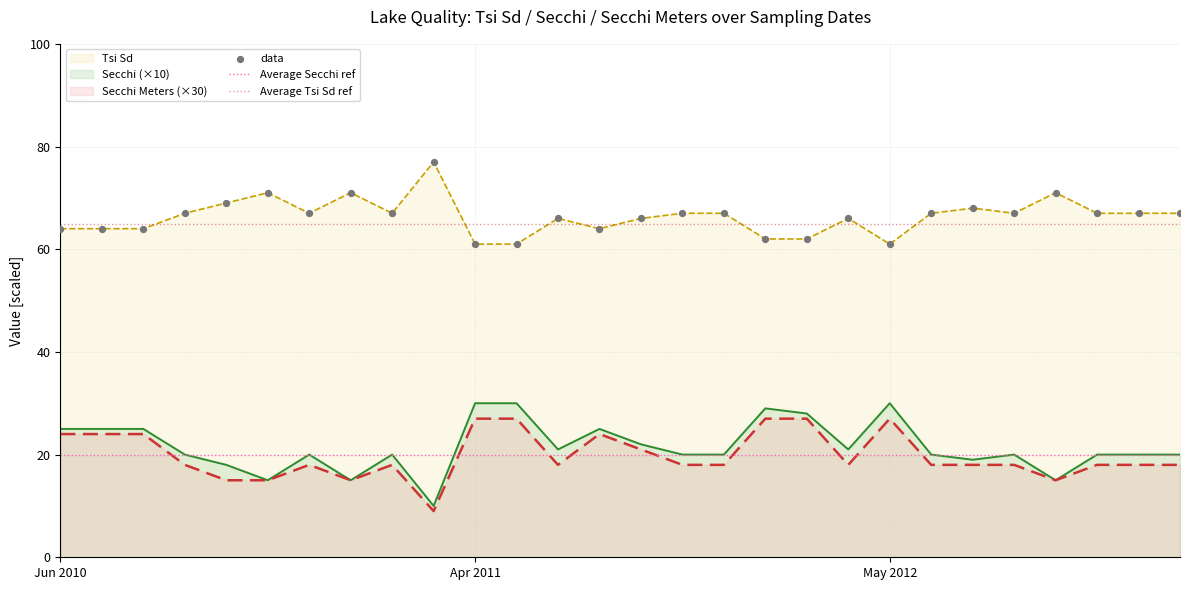

Is the value of Tsi Sd at 09/11/2011 greater than the value of Secchi at 07/22/2010?

Yes